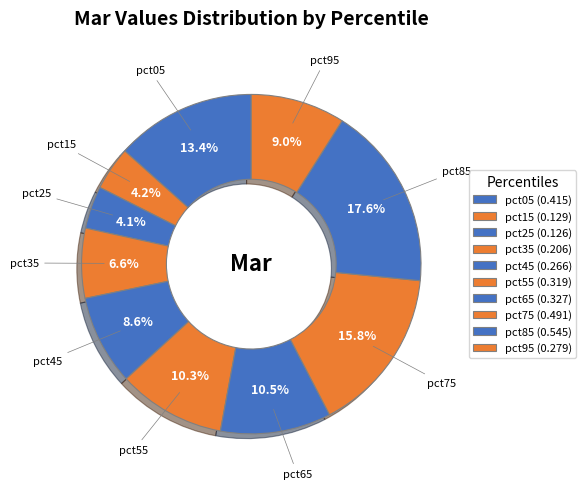

How many slices are in this pie chart?

10